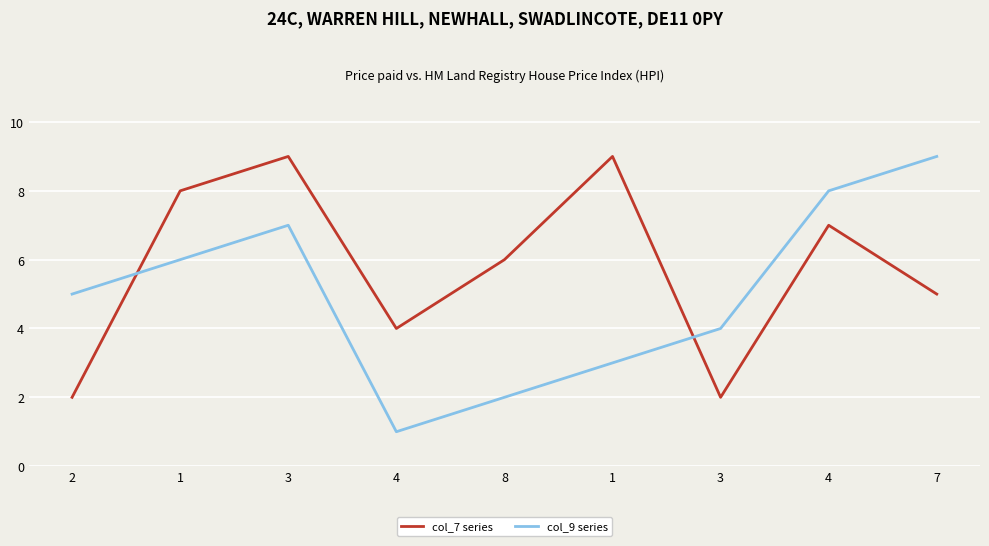

Which series changed the most between 3 and 4?

col_9 series